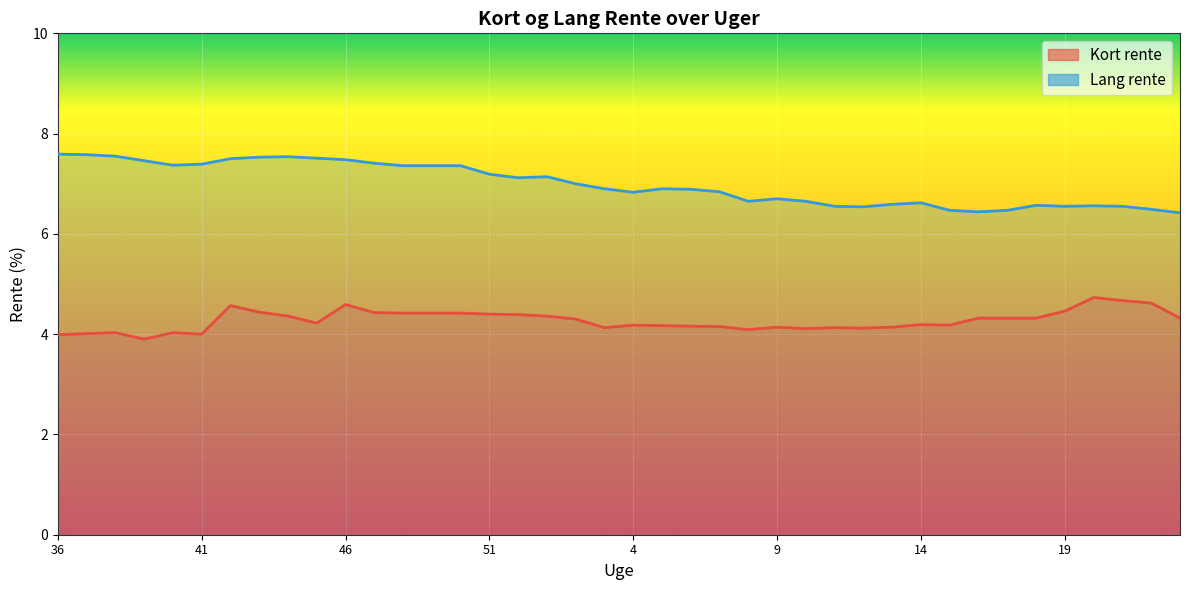

At which category does Kort rente reach its first local peak?

38